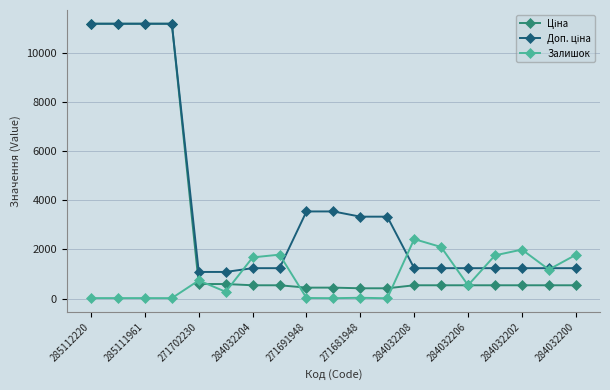

Count the number of categories in the chart.

19